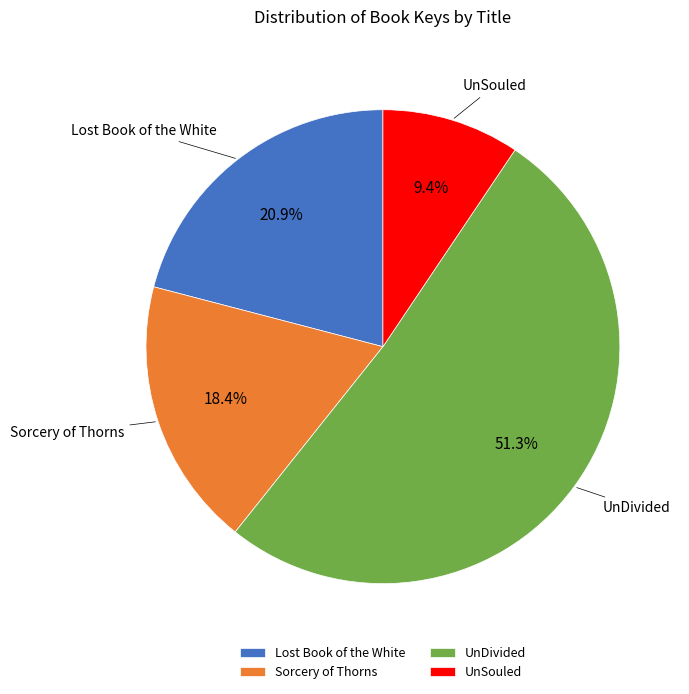

Count the number of slices in the pie.

4